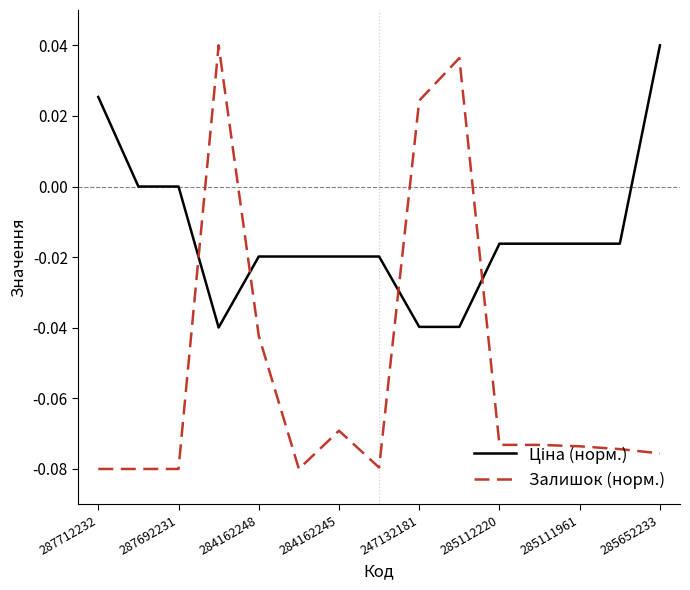

Which series has the largest range (max minus min)?

Залишок (норм.)